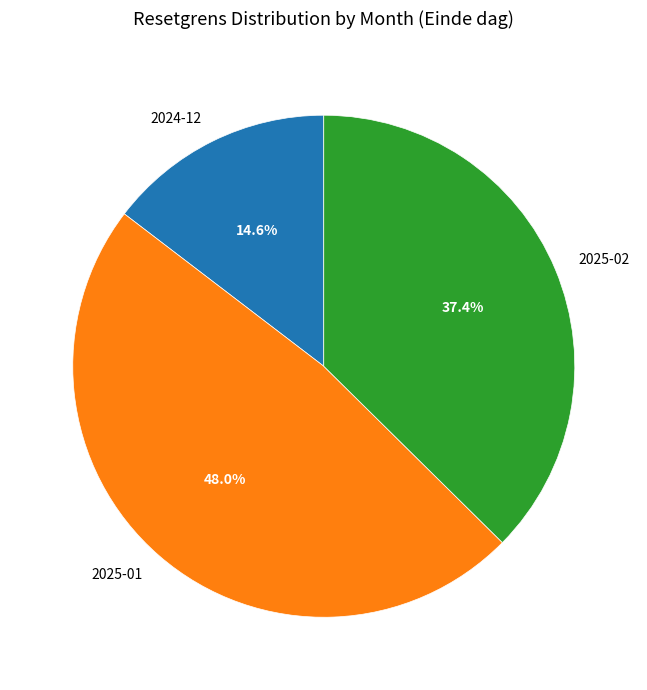

Combined, do 2024-12 and 2025-01 account for over 50%?

Yes